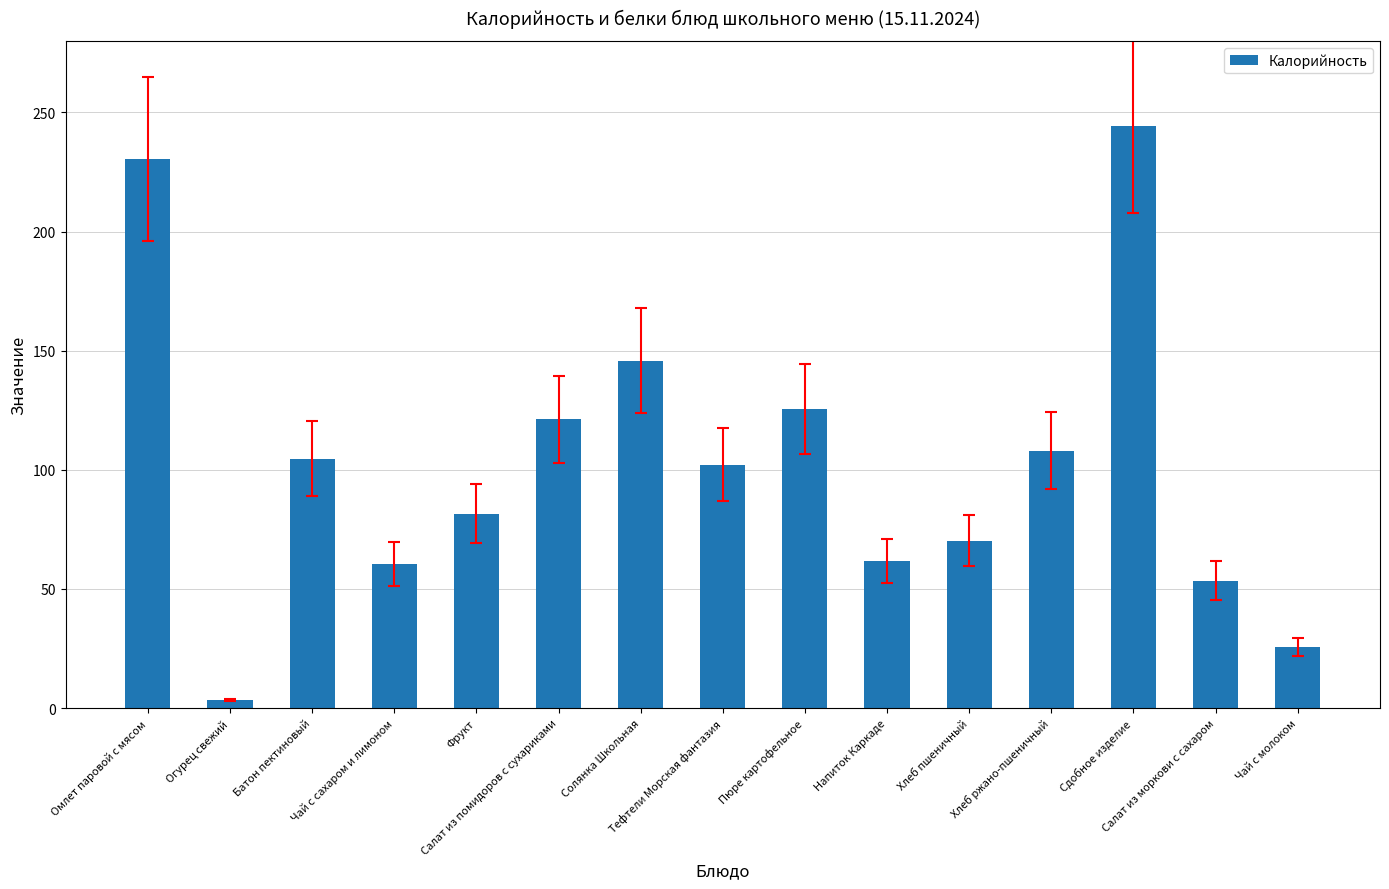

What is the sum of all values?

1538.5